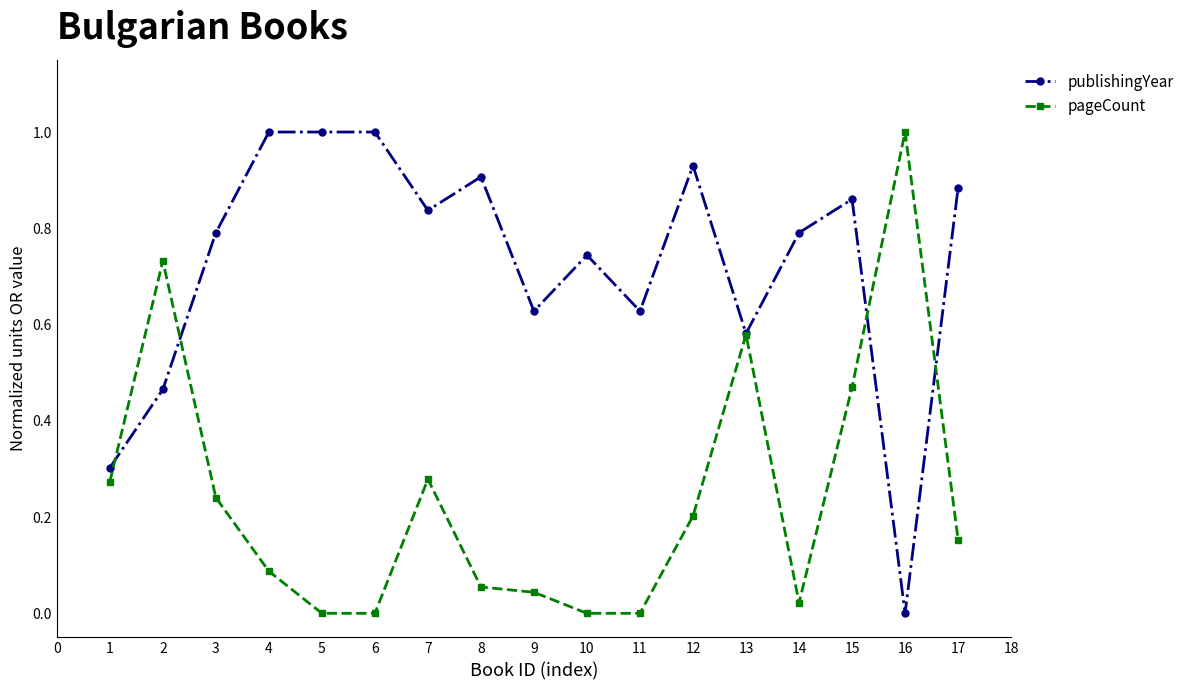

True or false: publishingYear has more than 1 interior local peaks.

True